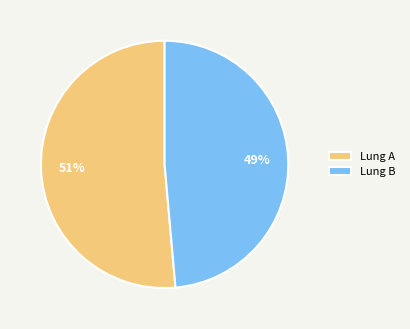

How many segments does this pie chart have?

2